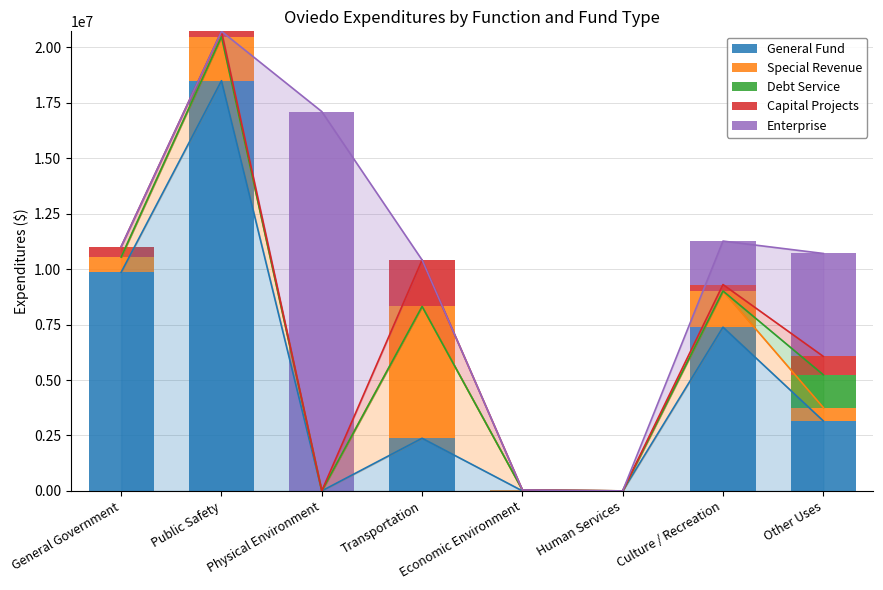

Reading left to right, transcribe all the data shown in this chart.

General Fund: General Government=9862937	Public Safety=18502403	Physical Environment=0	Transportation=2373715	Economic Environment=0	Human Services=0	Culture / Recreation=7384747	Other Uses=3156553
Special Revenue: General Government=687263	Public Safety=1986644	Physical Environment=0	Transportation=5945678	Economic Environment=41507	Human Services=0	Culture / Recreation=1631192	Other Uses=603083
Debt Service: General Government=0	Public Safety=0	Physical Environment=0	Transportation=0	Economic Environment=0	Human Services=0	Culture / Recreation=0	Other Uses=1477544
Capital Projects: General Government=471730	Public Safety=240170	Physical Environment=0	Transportation=2095795	Economic Environment=0	Human Services=0	Culture / Recreation=291698	Other Uses=829458
Enterprise: General Government=0	Public Safety=0	Physical Environment=17109911	Transportation=0	Economic Environment=0	Human Services=0	Culture / Recreation=1960270	Other Uses=4642917